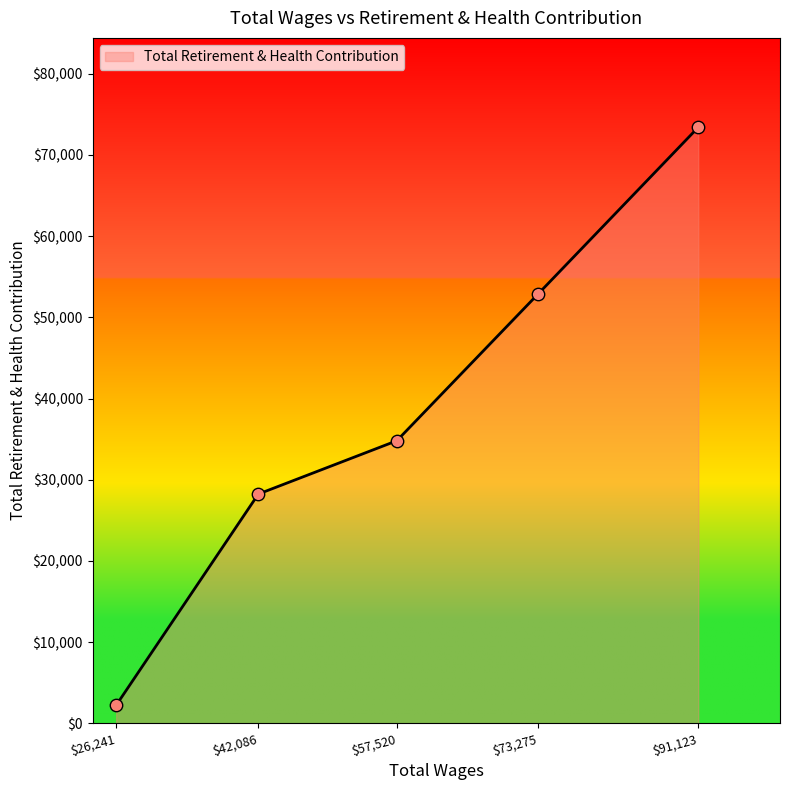

What is the greatest value displayed?

73405